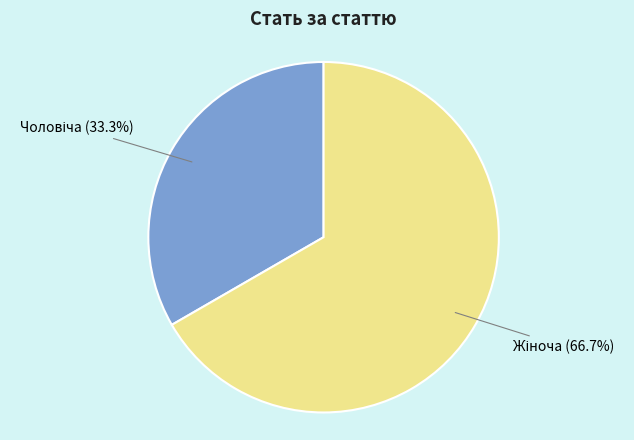

How many segments does this pie chart have?

2